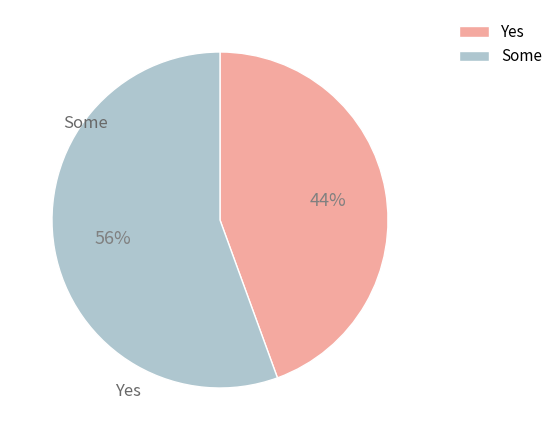

To the nearest percent, what is the average slice percentage?

50%